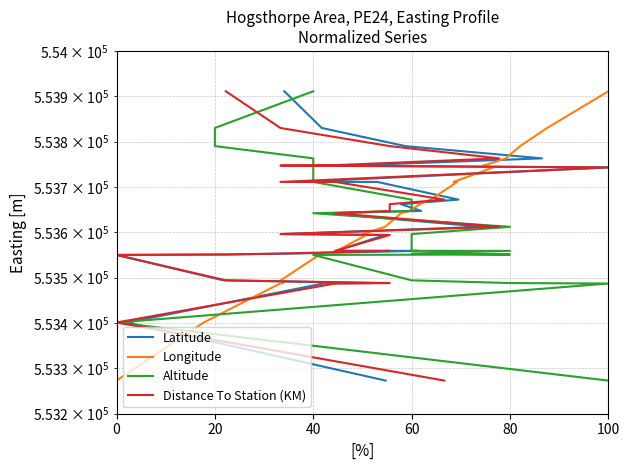

Does the chart display data point markers on the line(s)?

No